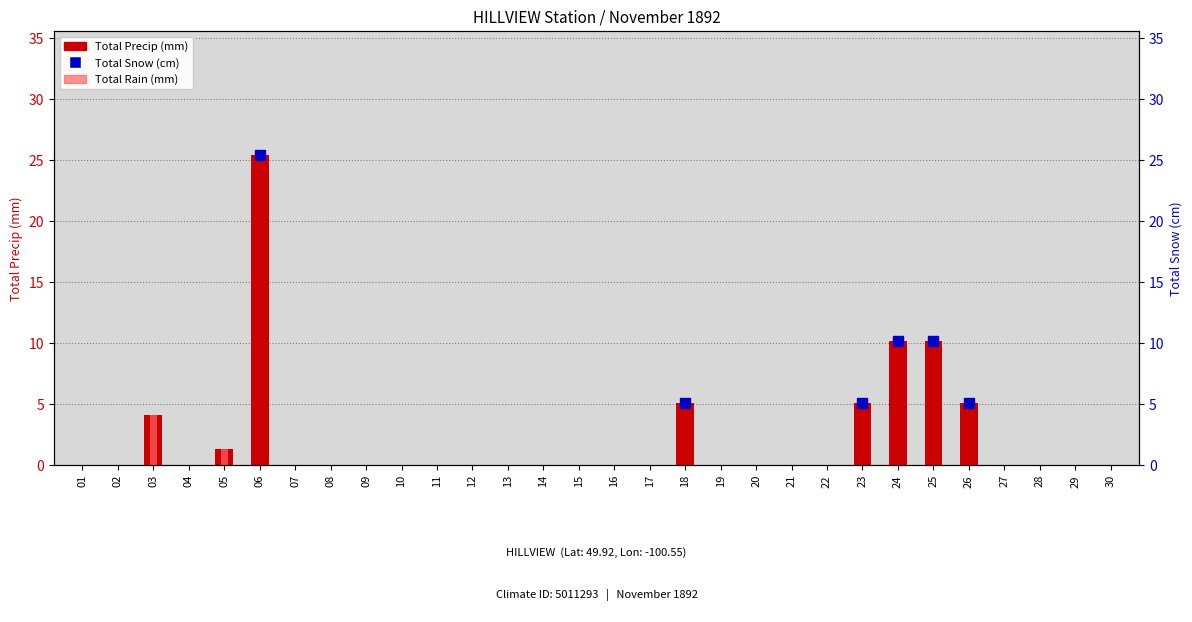

What is the maximum value shown in the chart?

25.4